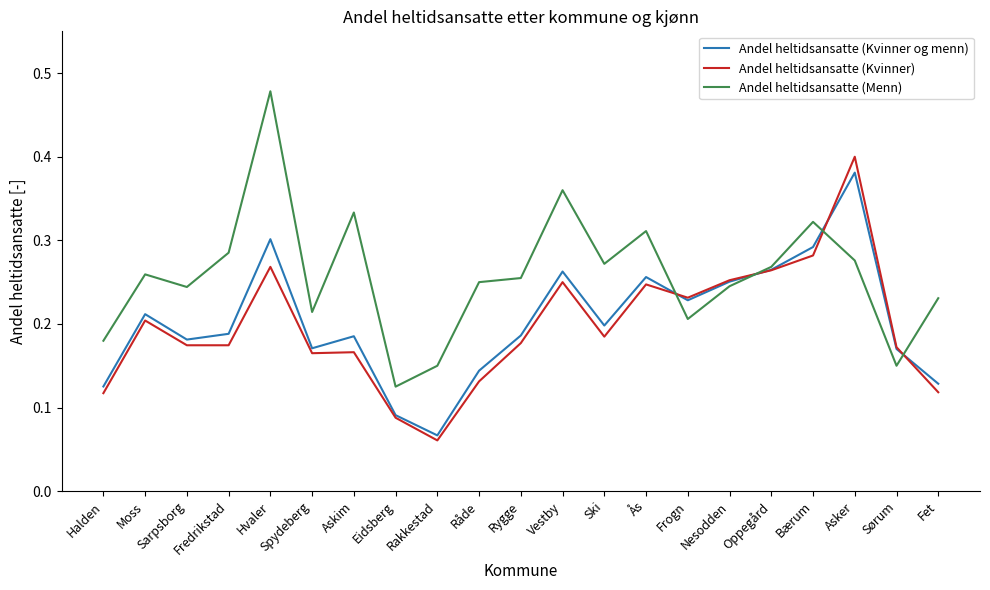

True or false: Andel heltidsansatte (Menn) has more than 1 points higher than both neighbors.

True